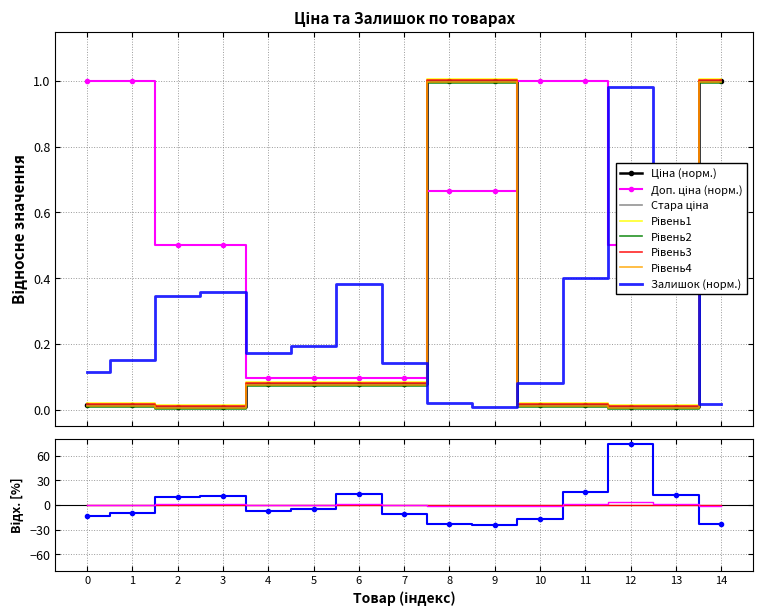

What is the maximum value shown in the chart?

1.0